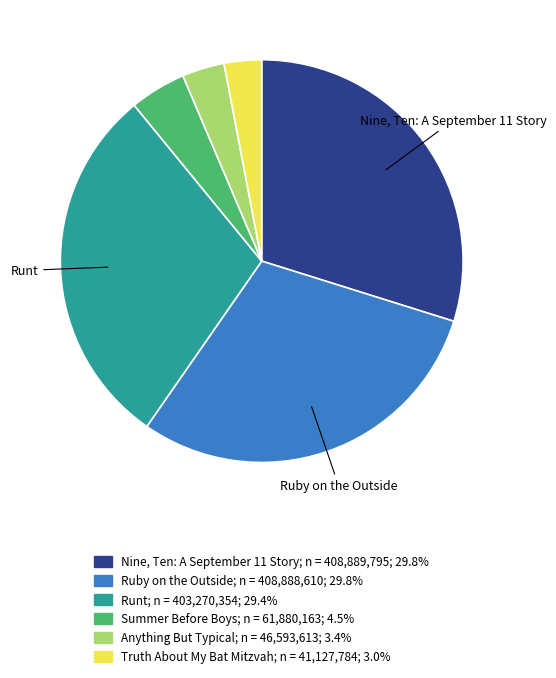

Does Runt represent more than half of the total?

No